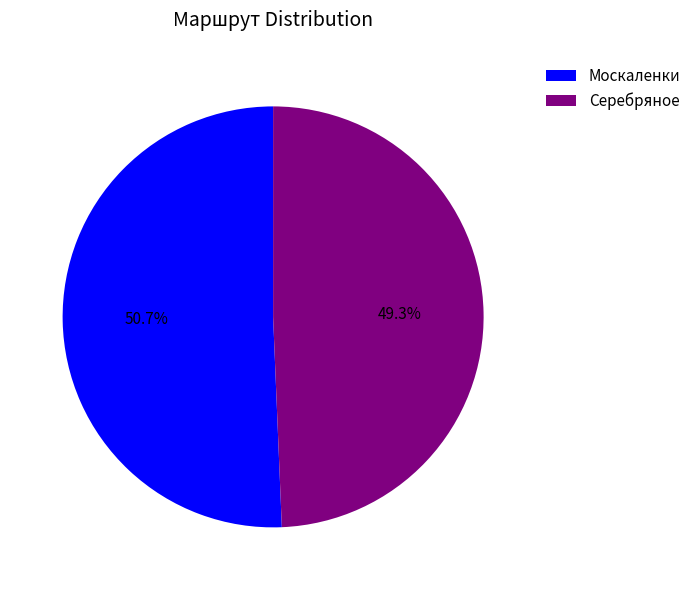

Which category has the biggest portion of the pie?

Москаленки